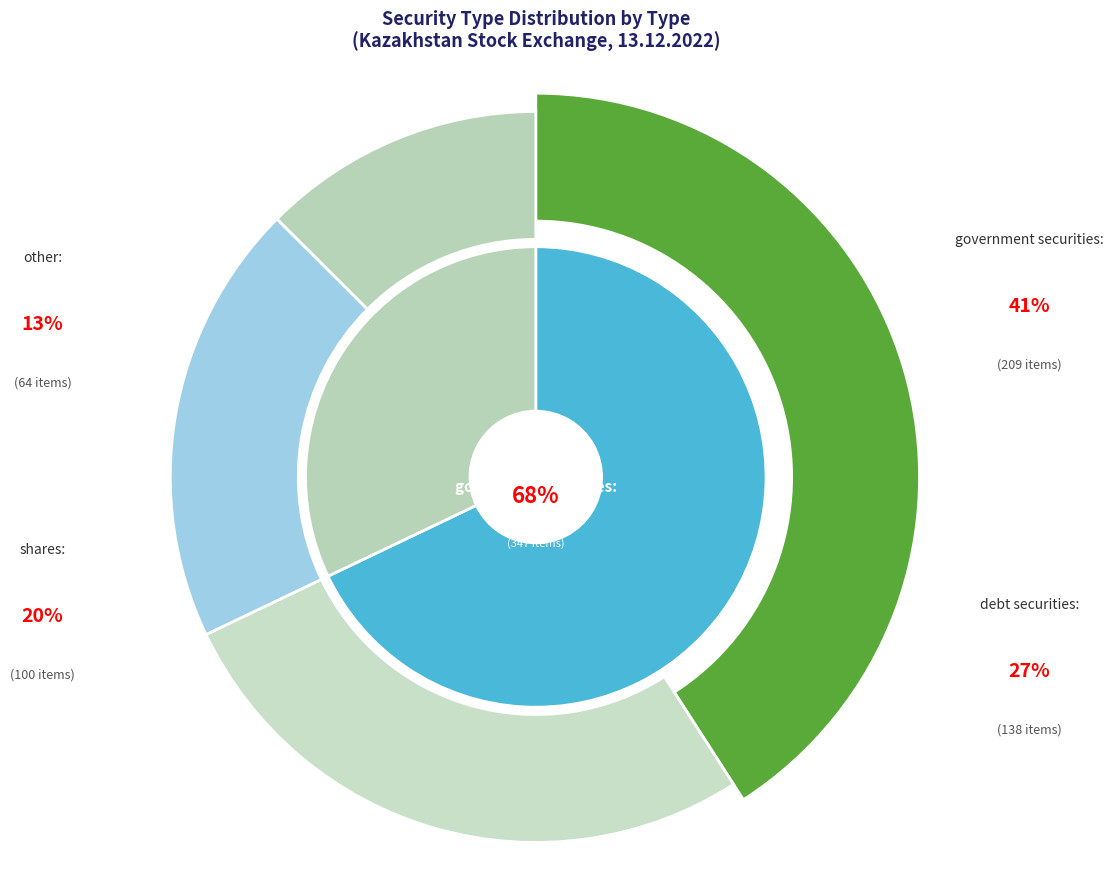

To the nearest percent, what is the difference between the largest and smallest slice percentages?

28%